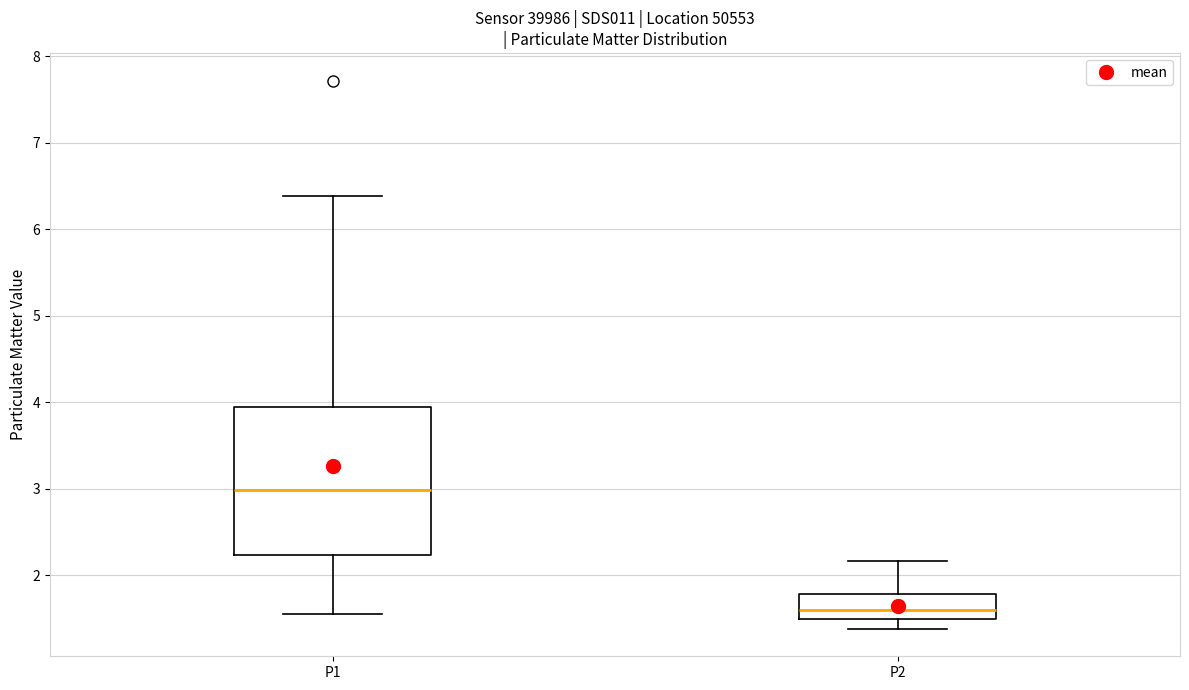

Reading left to right, transcribe this box plot: for each box, give where its median line is, the range the box spans, and where its two whiskers end, as read against the y-axis. The values are not printed on the chart, so give them approximately, as read against the axis.

P1: median 3.0, box 2.2 to 3.9, whiskers 1.6 to 6.4
P2: median 1.6, box 1.5 to 1.8, whiskers 1.4 to 2.2